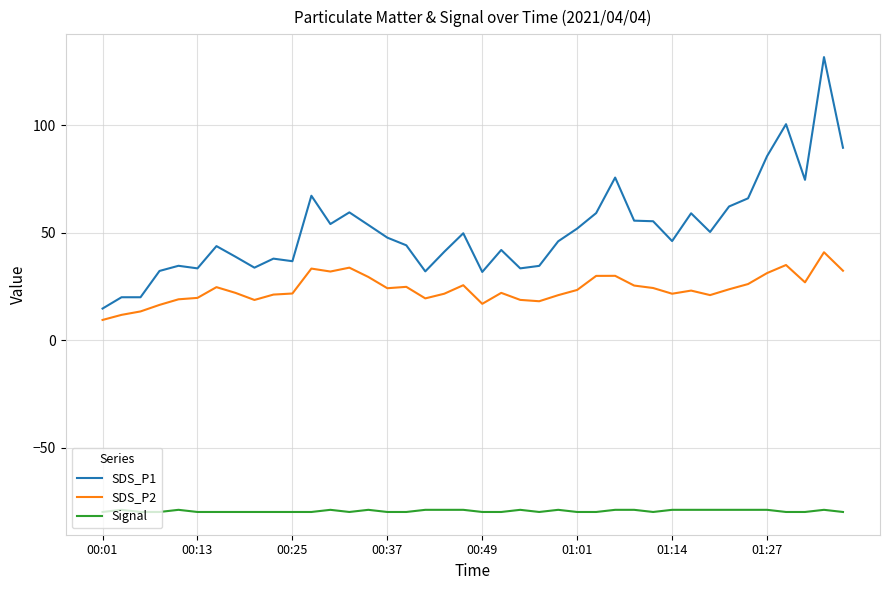

What is the difference between the maximum and minimum values in the SDS_P1 series?

117.0